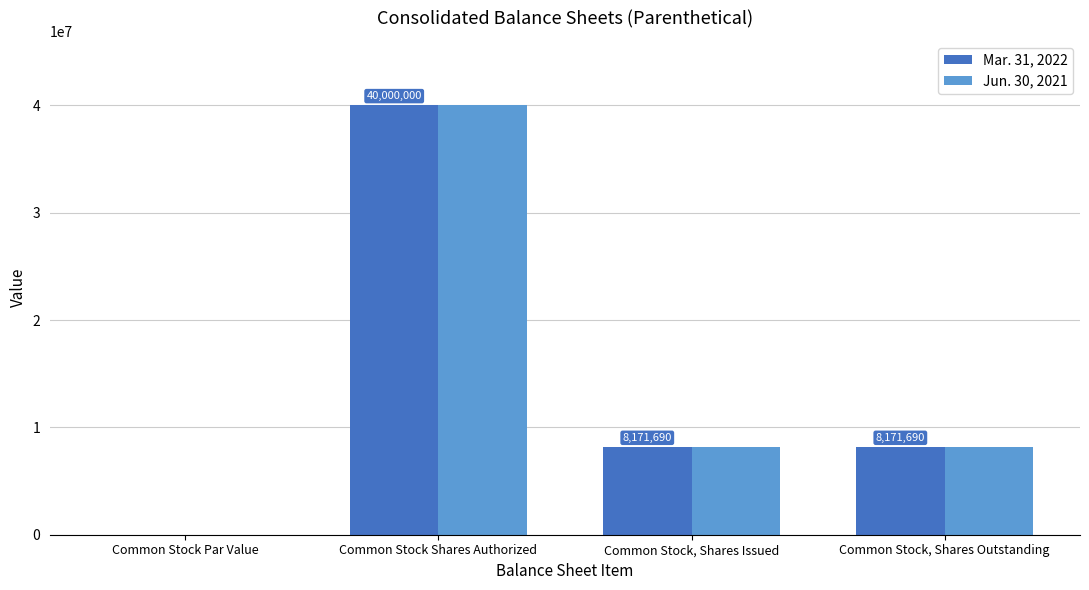

What is the sum of all Mar. 31, 2022 values?

56343380.0